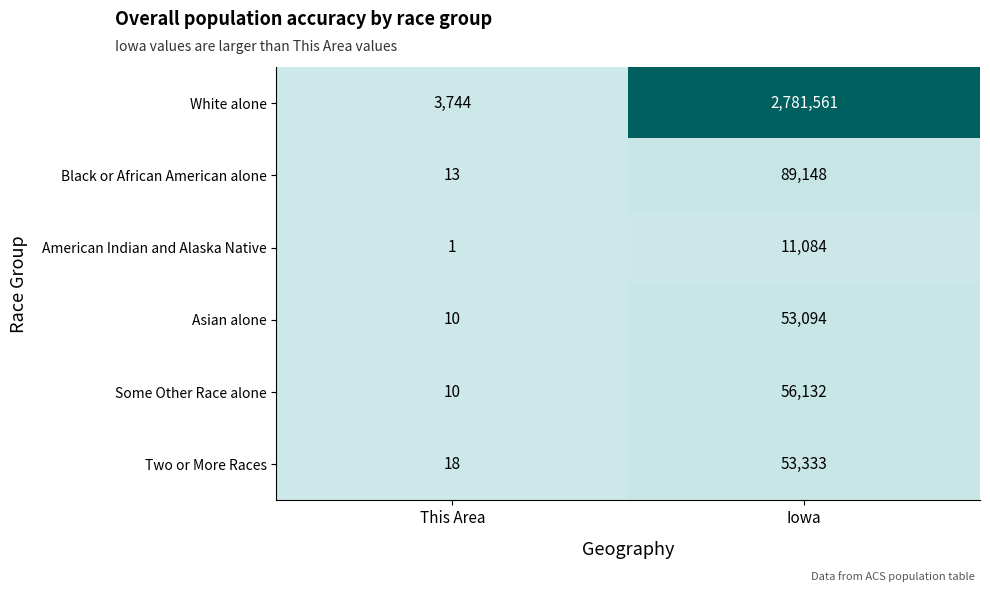

At which category is the sum across all series the highest?

Iowa